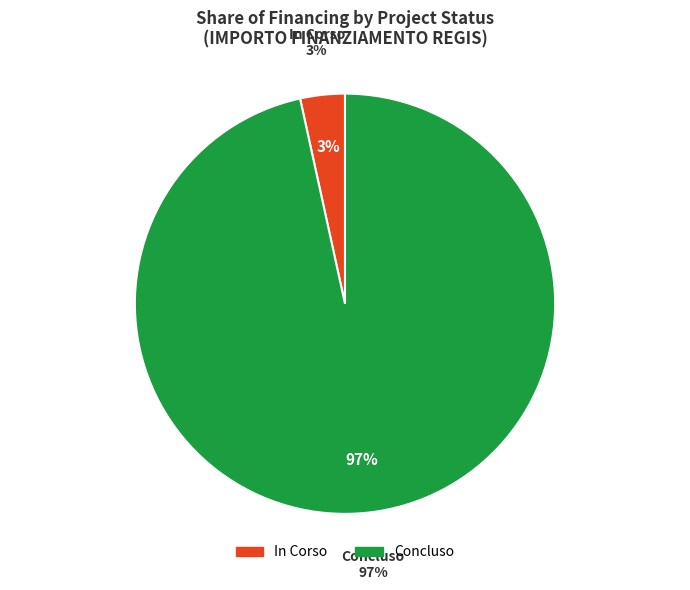

Is it true that In Corso is 67% of the pie?

False